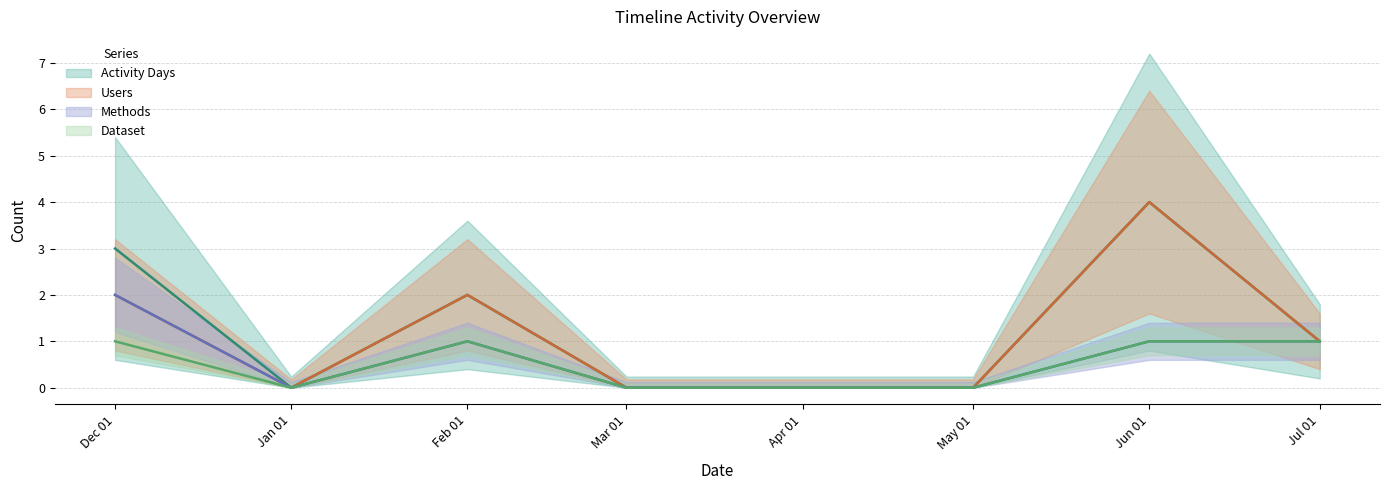

At which label does Users first exceed 1?

Dec 01